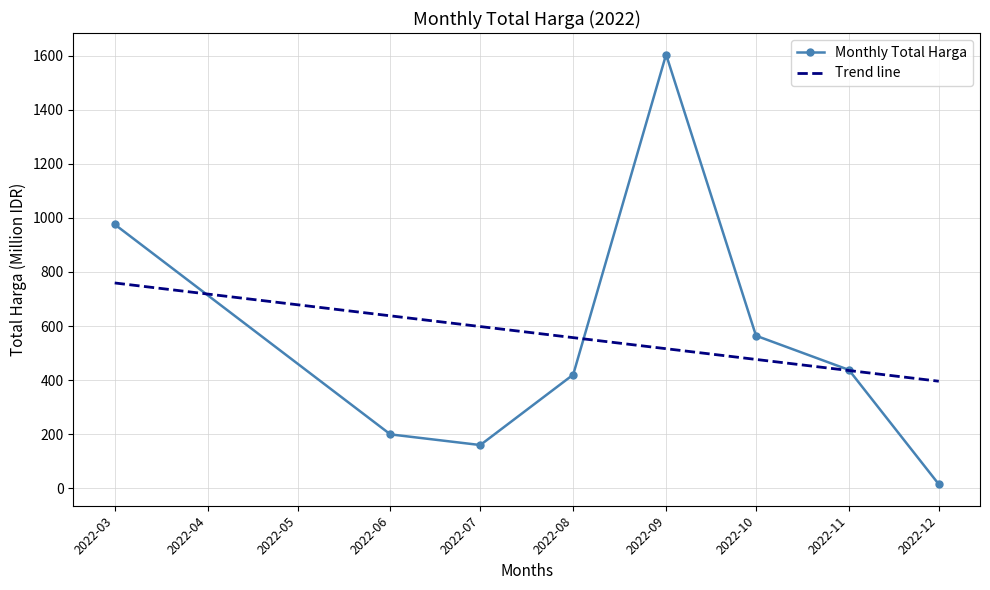

List the labels in order of Monthly Total Harga value, largest first.

2022-09, 2022-03, 2022-10, 2022-11, 2022-08, 2022-06, 2022-07, 2022-12